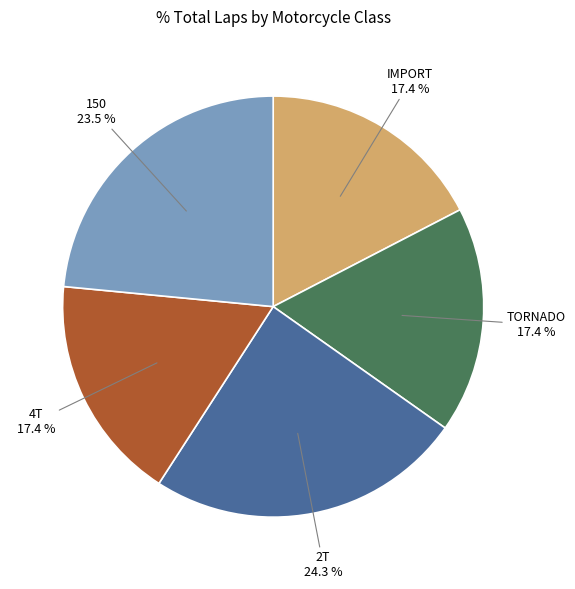

Does any single category account for the majority?

No